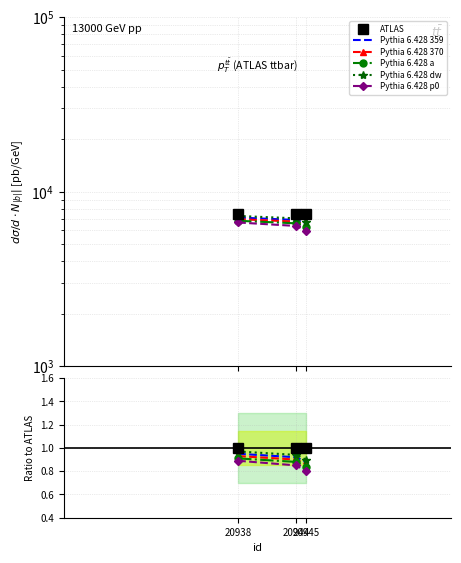

At which category is the sum across all series the highest?

20938